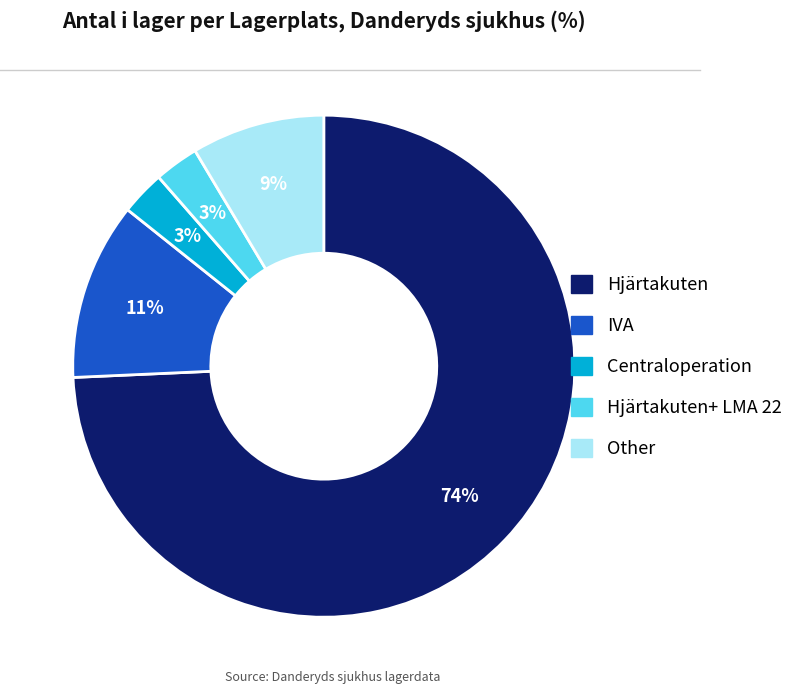

To the nearest percent, what is the average slice percentage?

20%